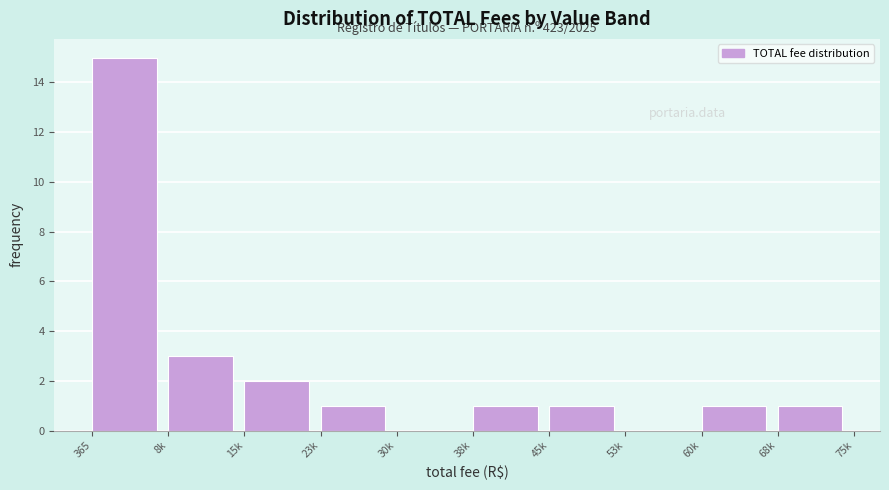

Reading left to right, list all the values displayed in this chart.

365=15	8k=3	15k=2	23k=1	30k=0	38k=1	45k=1	53k=0	60k=1	68k=1